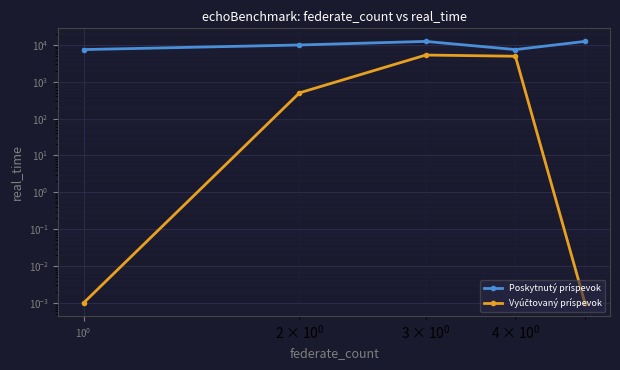

True or false: Vyúčtovaný príspevok and Poskytnutý príspevok cross at least once.

False